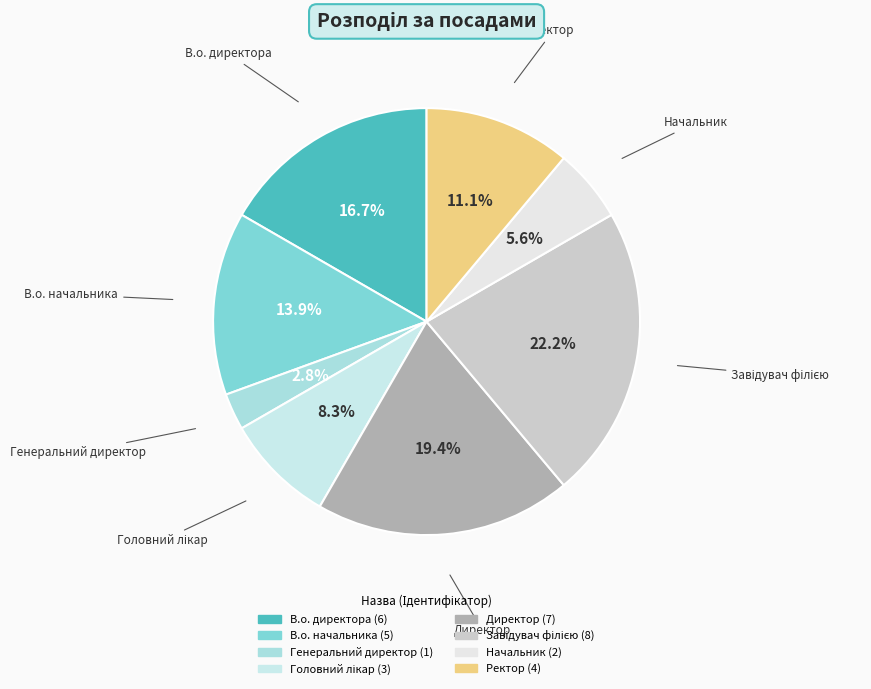

Count the number of slices in the pie.

8